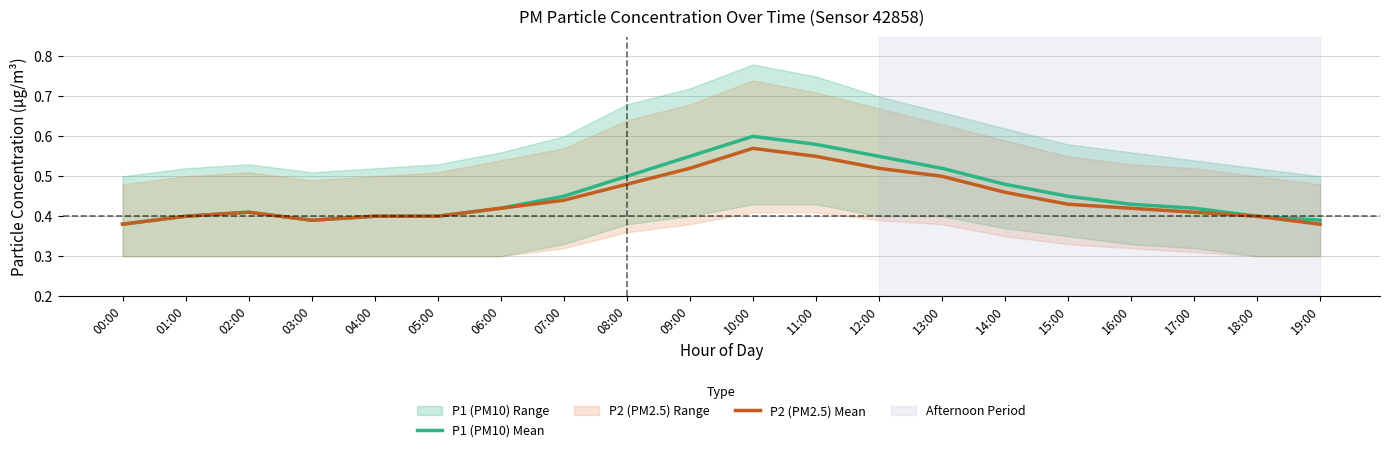

What is the value of the P2 (PM2.5) Mean point at the 2nd from the left?

0.4